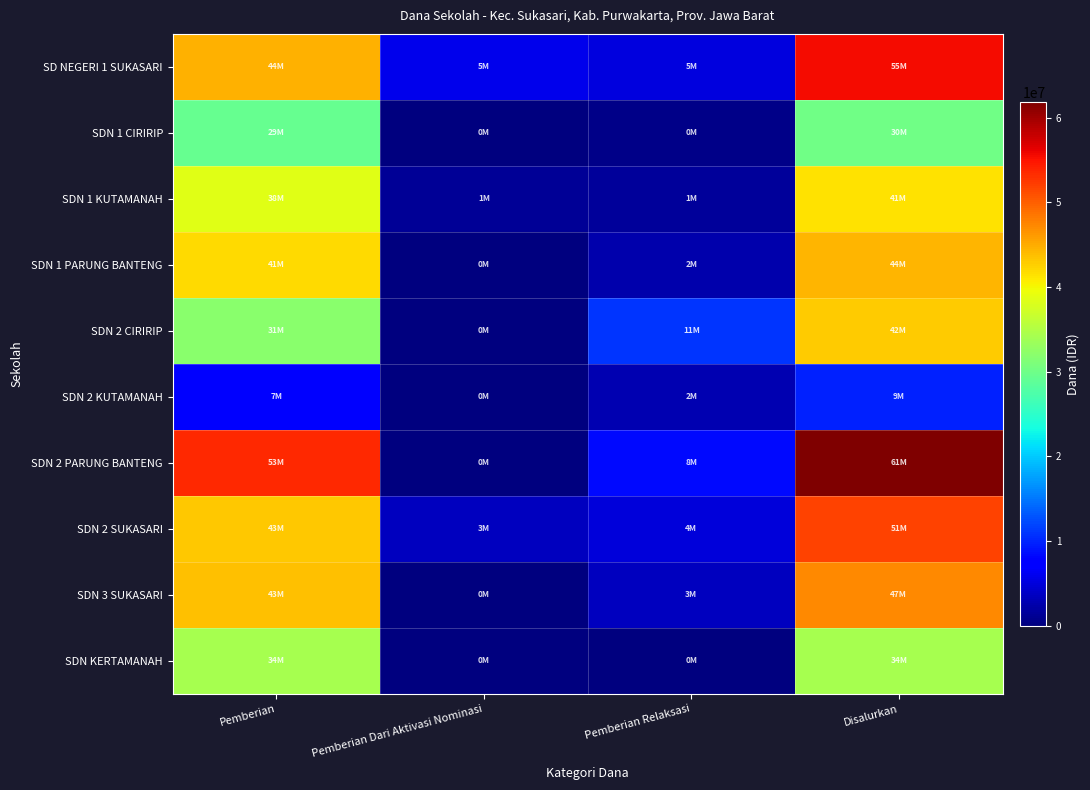

Between Pemberian and Disalurkan, which series saw the biggest shift?

SD NEGERI 1 SUKASARI